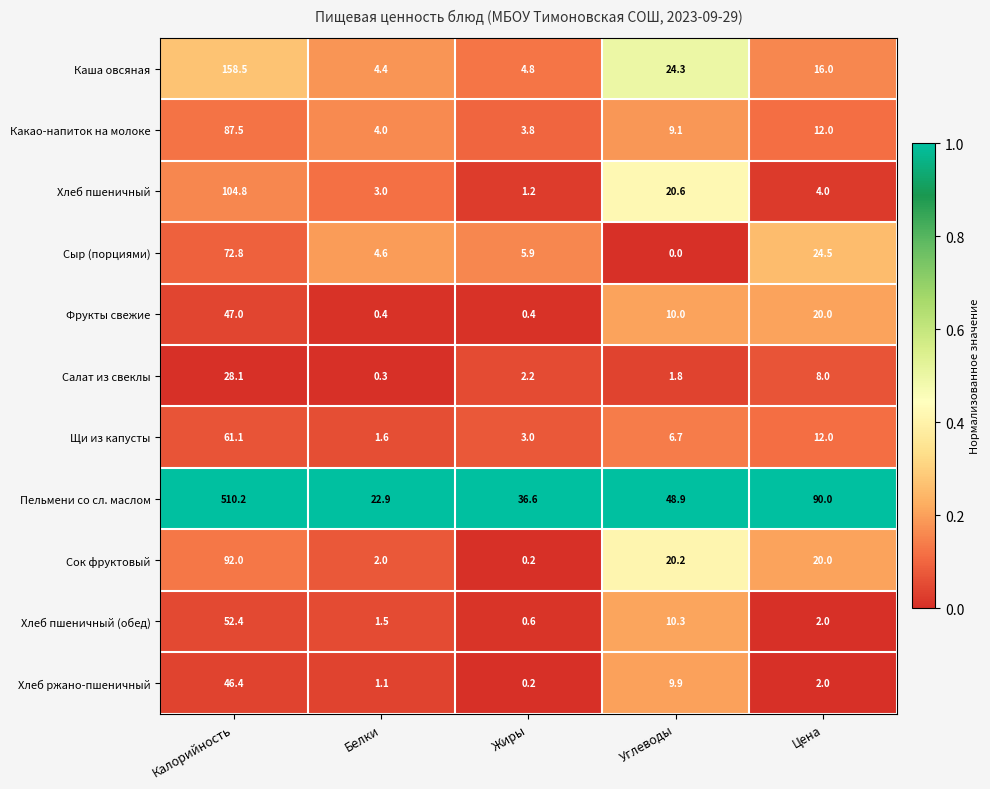

At which category is the sum across all series the highest?

Калорийность